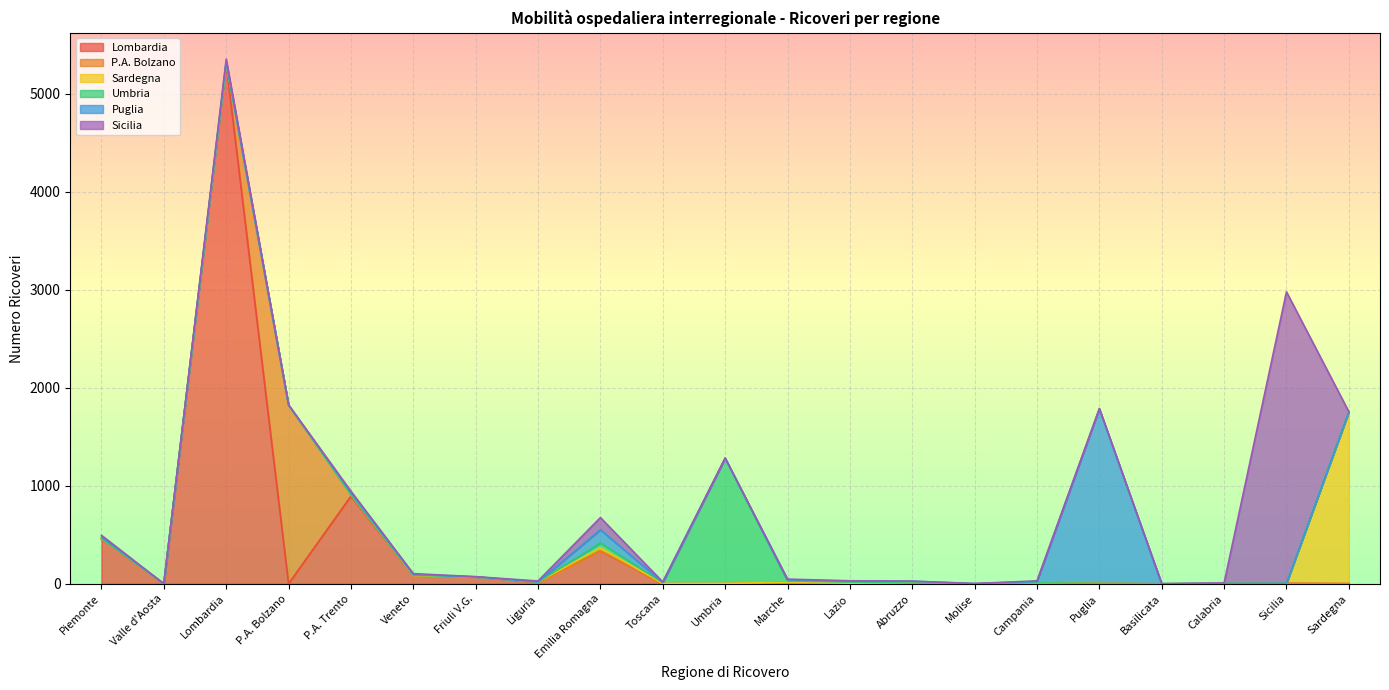

Which series ends up on top after the final intersection of P.A. Bolzano and Sicilia?

Sicilia